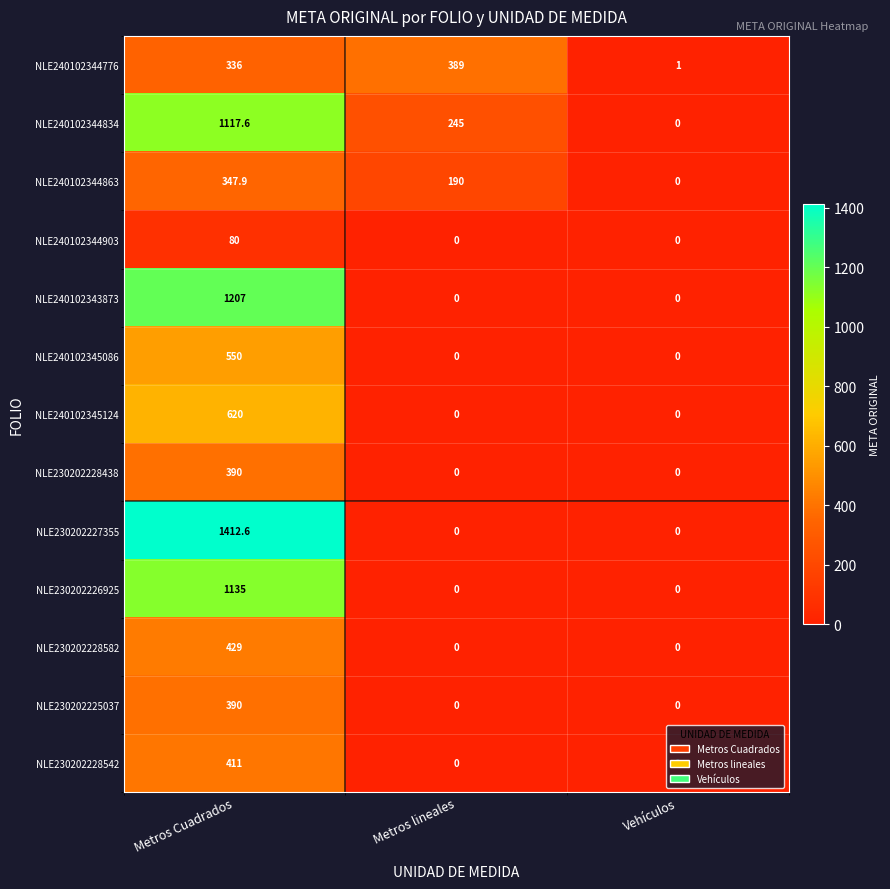

List the labels in order of NLE240102344834 value, smallest first.

Vehículos, Metros lineales, Metros Cuadrados